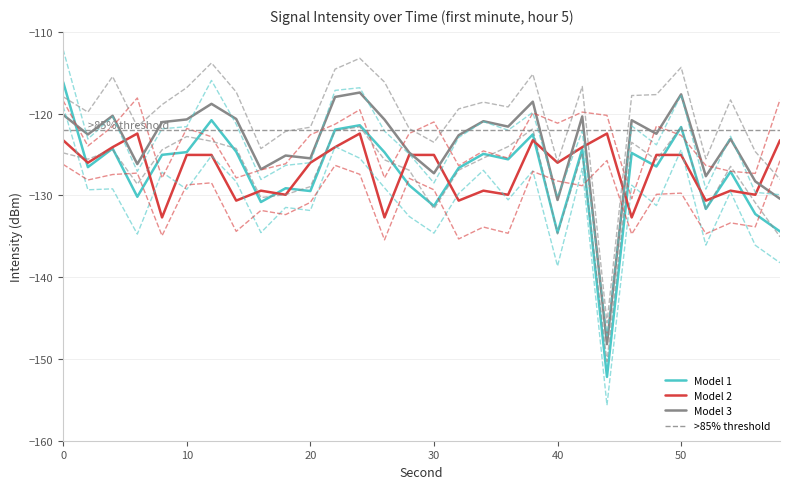

True or false: minute_1 has more than 2 interior local peaks.

True